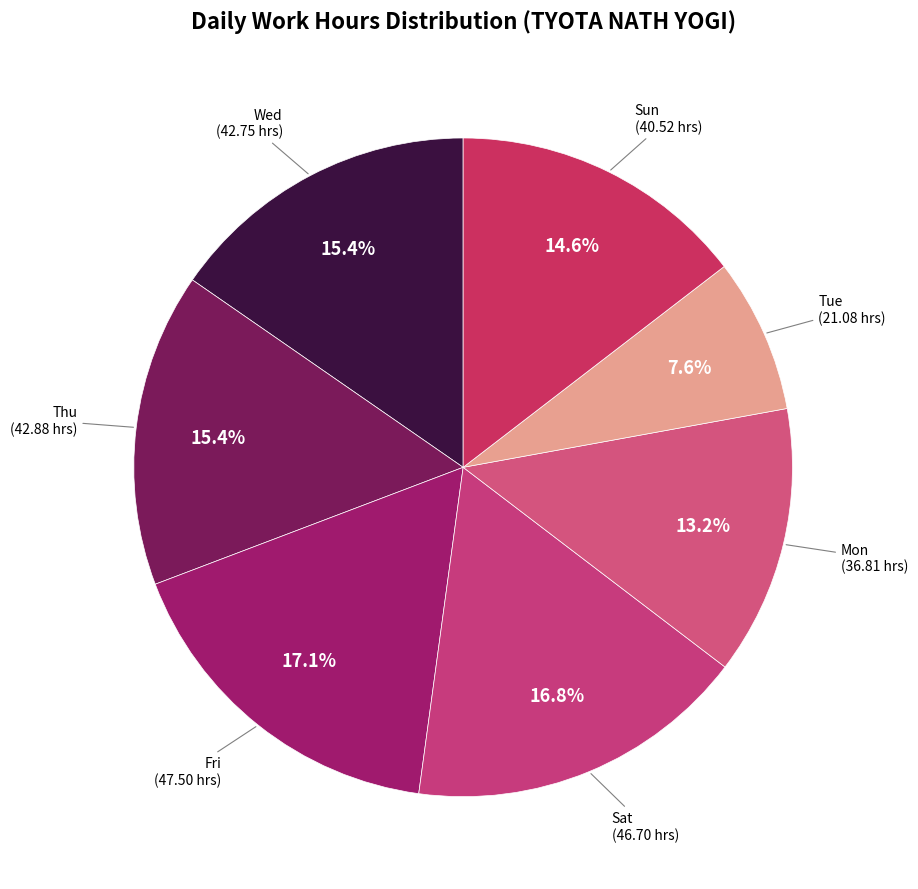

Does any single category account for the majority?

No